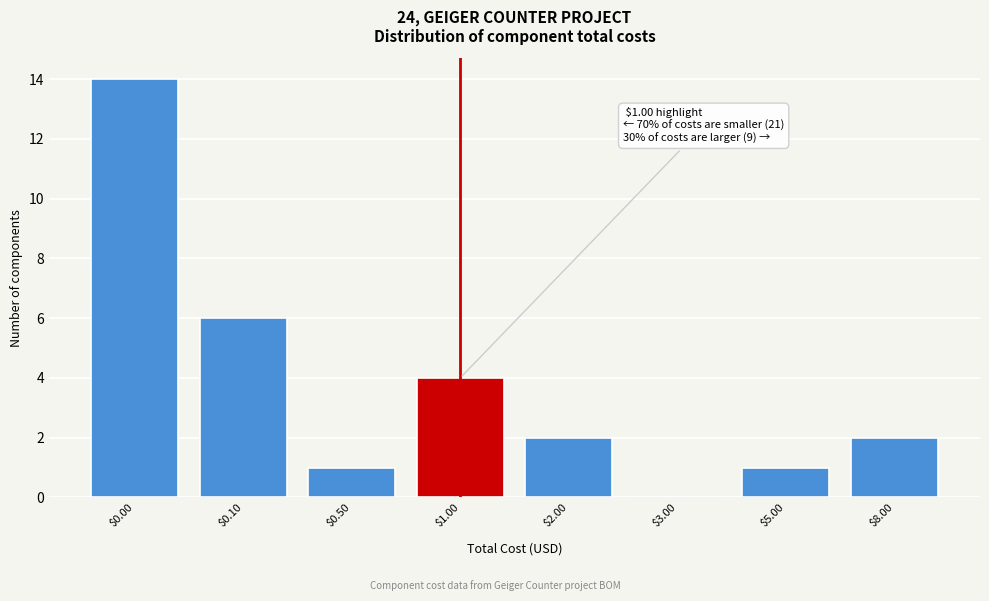

What is the sum of all values?

30